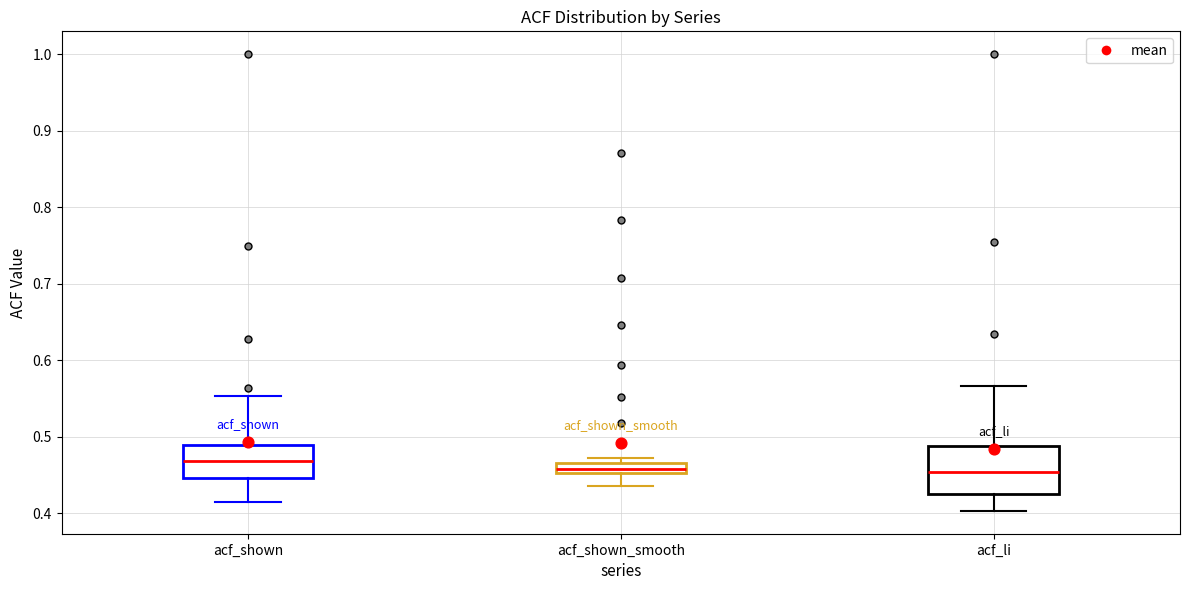

Comparing the boxes themselves (not the whiskers), which one is the tallest?

acf_li